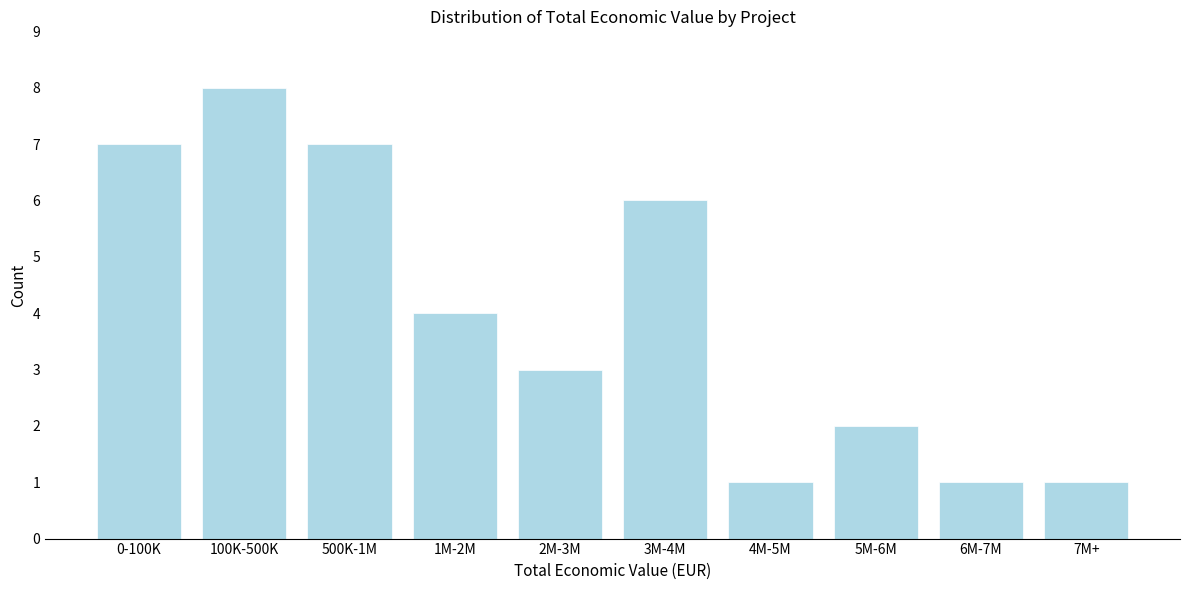

Reading left to right, list all the values displayed in this chart.

0-100K=7	100K-500K=8	500K-1M=7	1M-2M=4	2M-3M=3	3M-4M=6	4M-5M=1	5M-6M=2	6M-7M=1	7M+=1